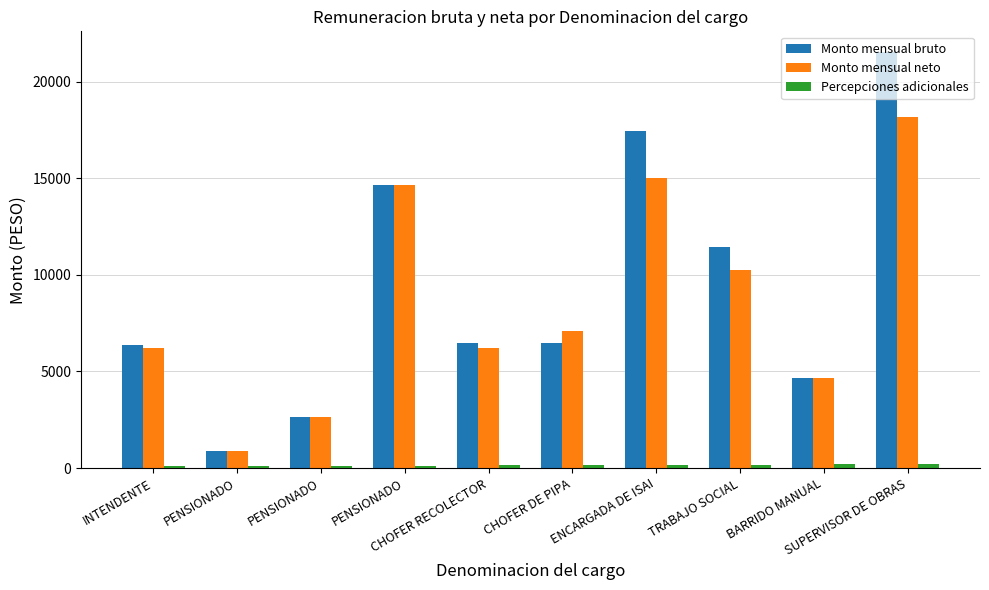

How many values in the Monto mensual bruto series exceed 6462?

6